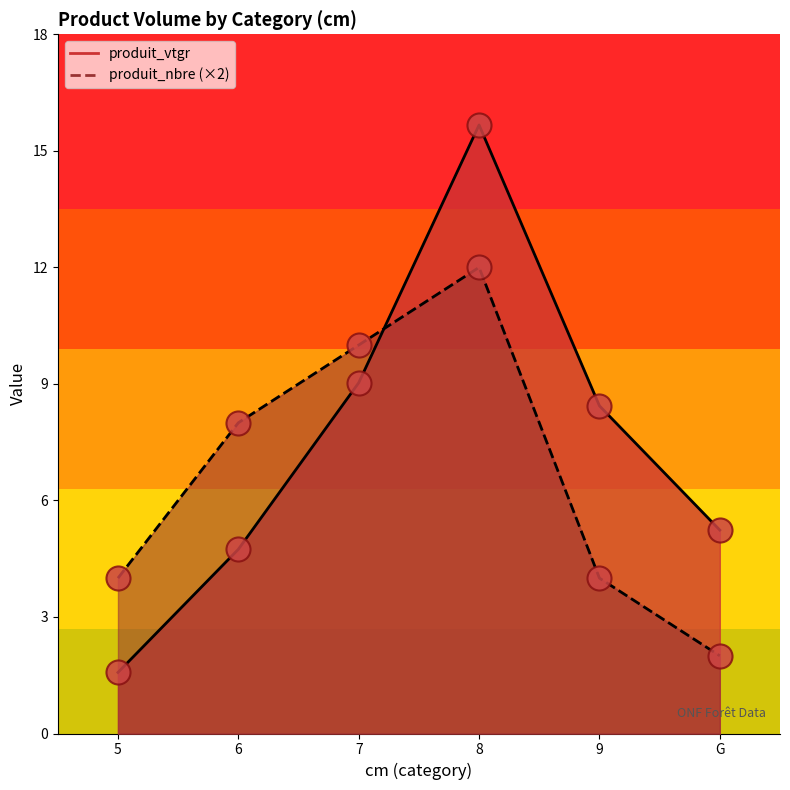

Which series reaches the minimum Y coordinate?

produit_vtgr